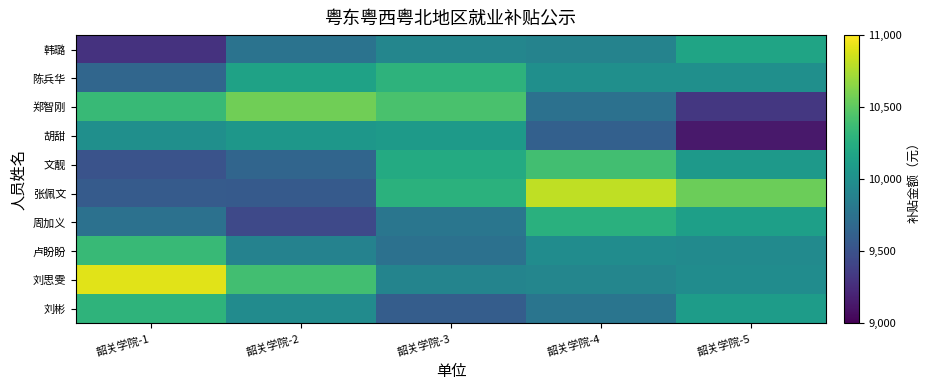

Between 韶关学院-2 and 韶关学院-5, which is larger?

韶关学院-5